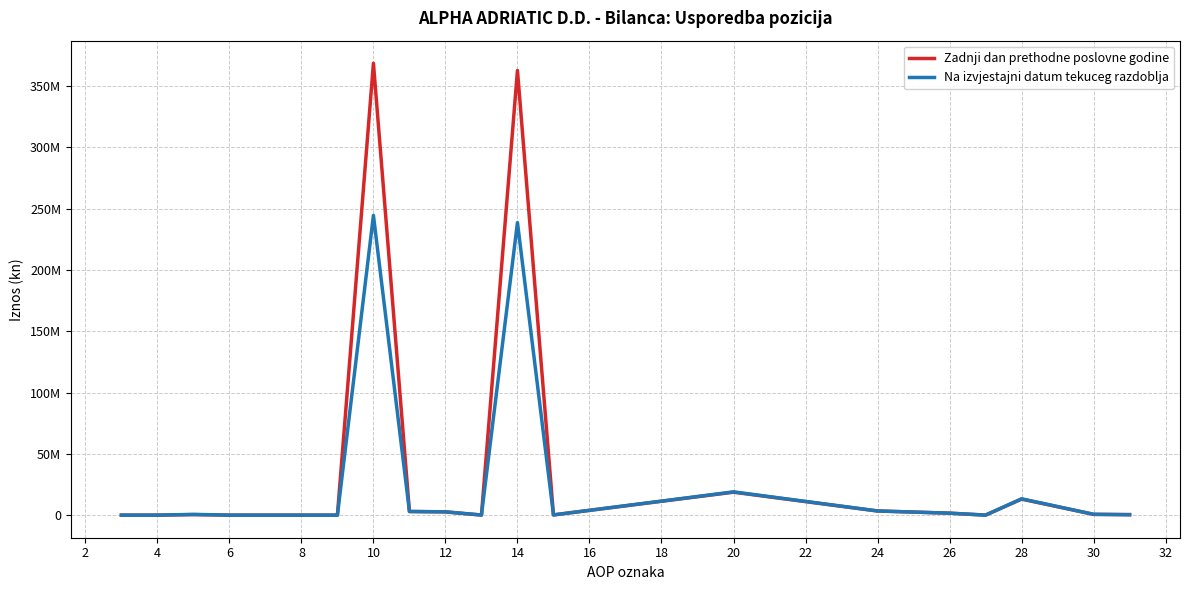

What is the label of the 5th point from the left?

8